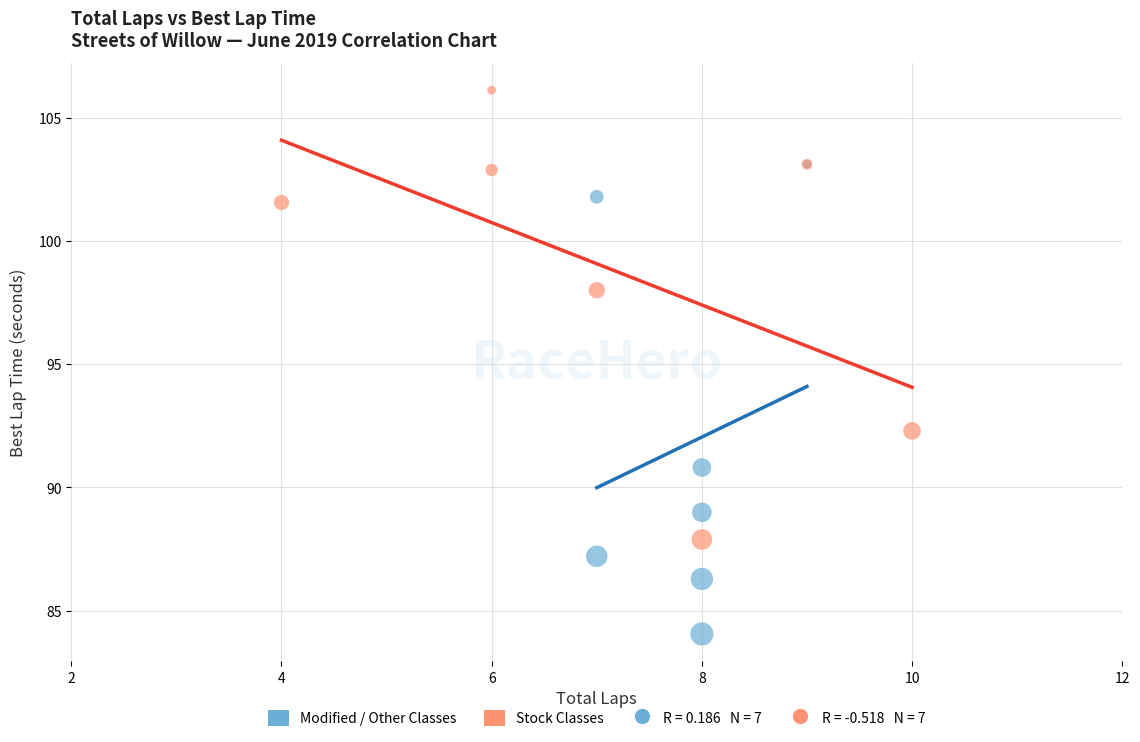

Which series has the widest spread of Y values?

Modified / Other Classes